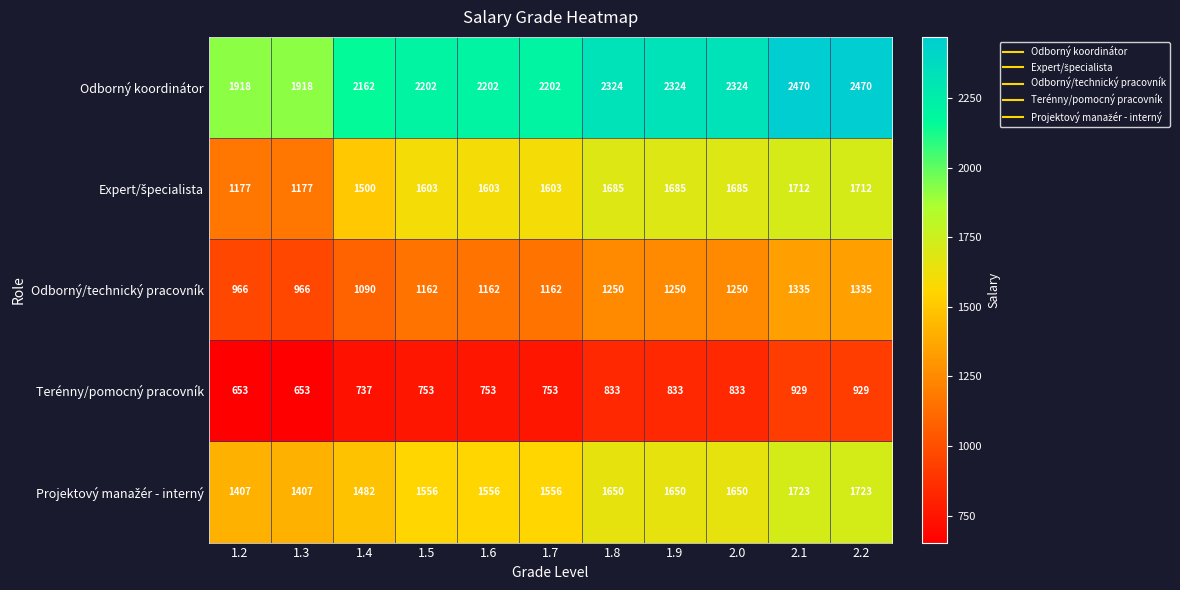

Which series has the widest spread of values?

Odborný koordinátor